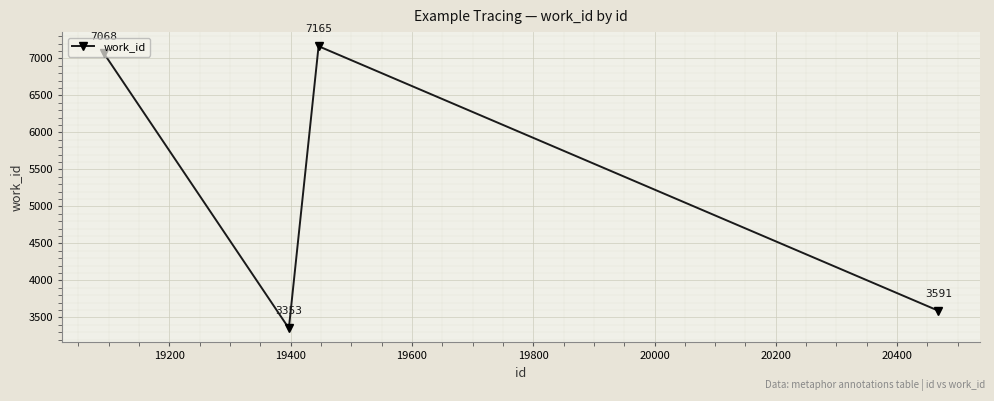

How many values are below 7068?

2